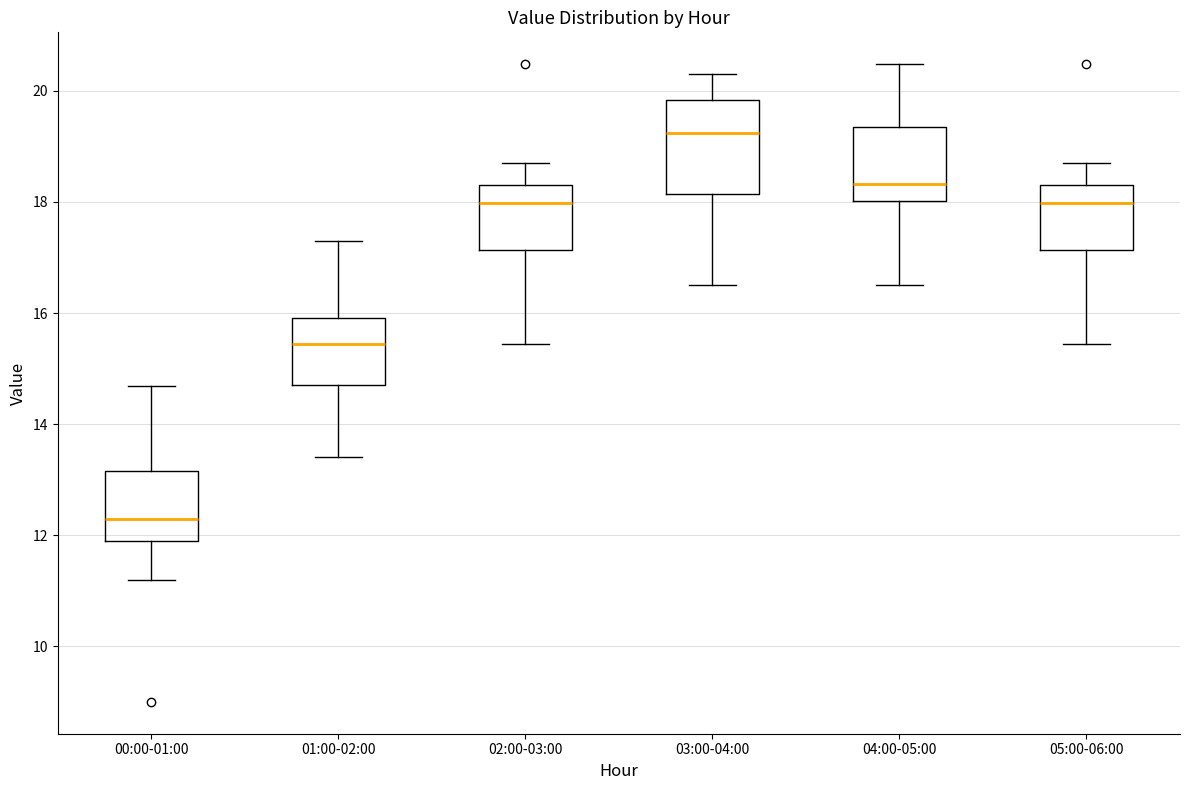

Reading left to right, transcribe this box plot: for each box, give where its median line is, the range the box spans, and where its two whiskers end, as read against the y-axis. The values are not printed on the chart, so give them approximately, as read against the axis.

00:00-01:00: median 12.2, box 11.8 to 13.2, whiskers 11.2 to 14.6
01:00-02:00: median 15.4, box 14.8 to 16.0, whiskers 13.4 to 17.4
02:00-03:00: median 18.0, box 17.2 to 18.2, whiskers 15.4 to 18.8
03:00-04:00: median 19.2, box 18.2 to 19.8, whiskers 16.6 to 20.4
04:00-05:00: median 18.4, box 18.0 to 19.4, whiskers 16.6 to 20.4
05:00-06:00: median 18.0, box 17.2 to 18.2, whiskers 15.4 to 18.8